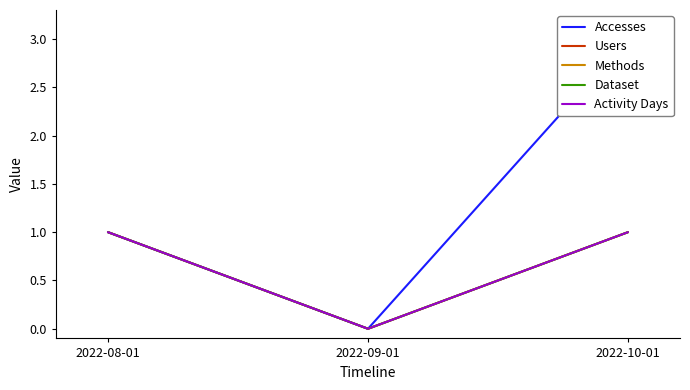

Count the number of data series in this chart.

5